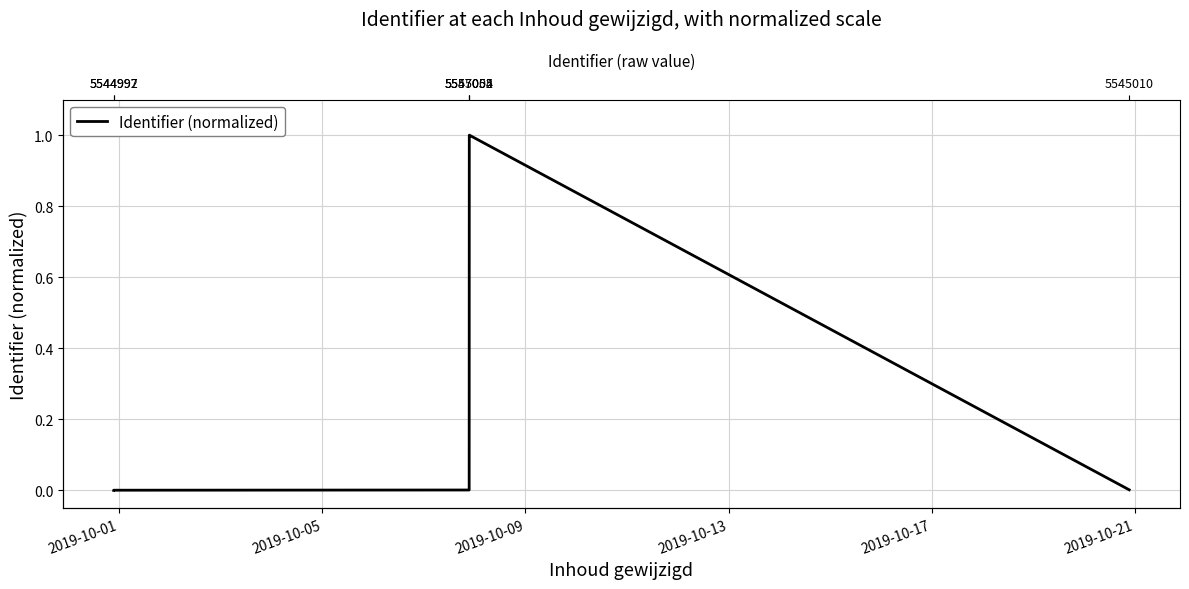

Reading right to left, transcribe all the data shown in this chart.

0.0	1.0	1.0	0.0	0.0	0.0